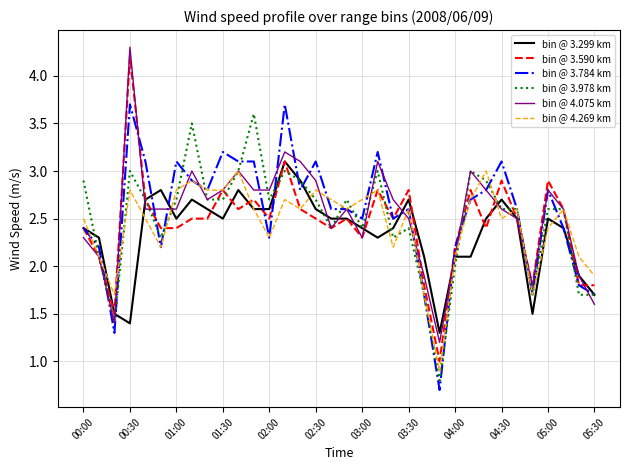

Which series has the widest spread of values?

bin @ 3.590 km